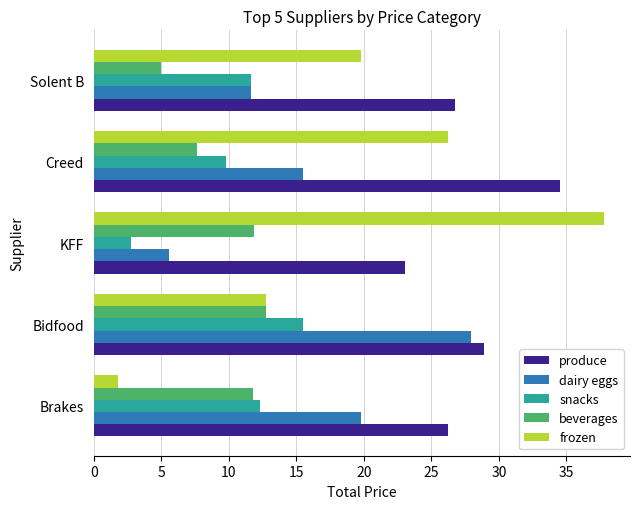

What is the maximum value for dairy eggs?

27.9